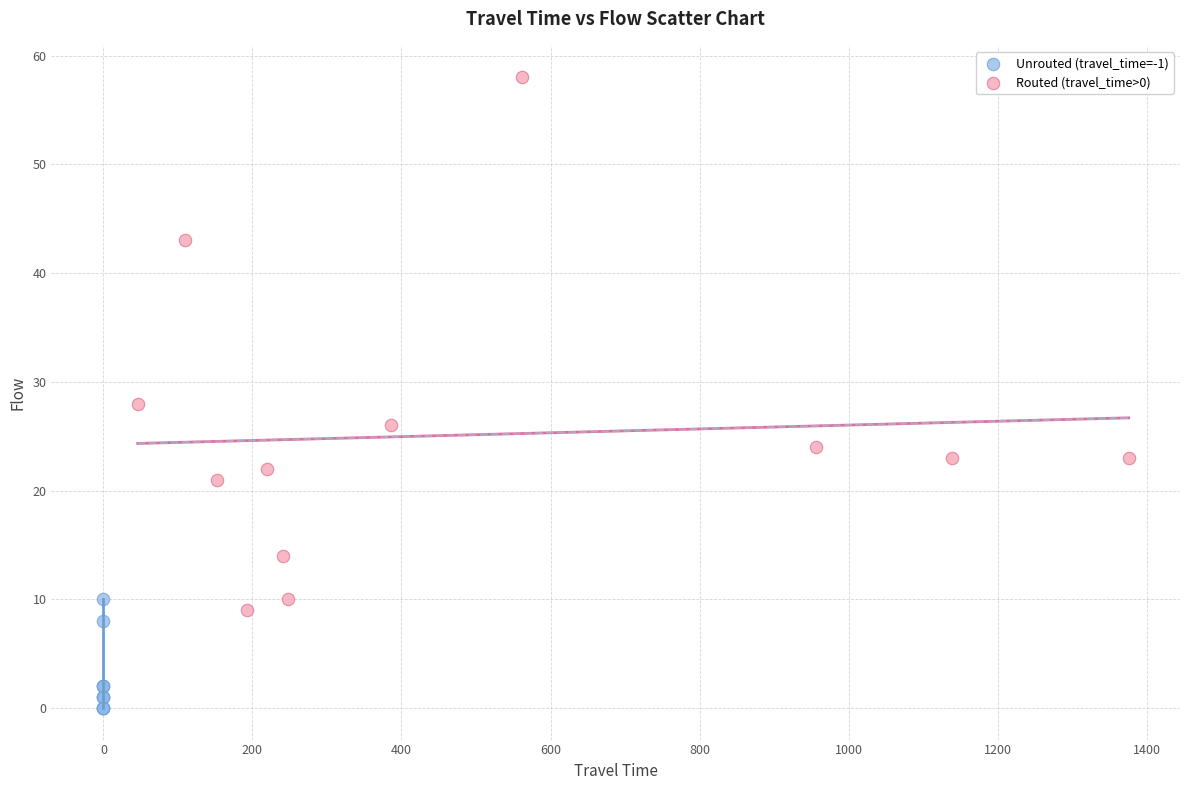

Which series reaches the minimum Y coordinate?

Unrouted (travel_time=-1)